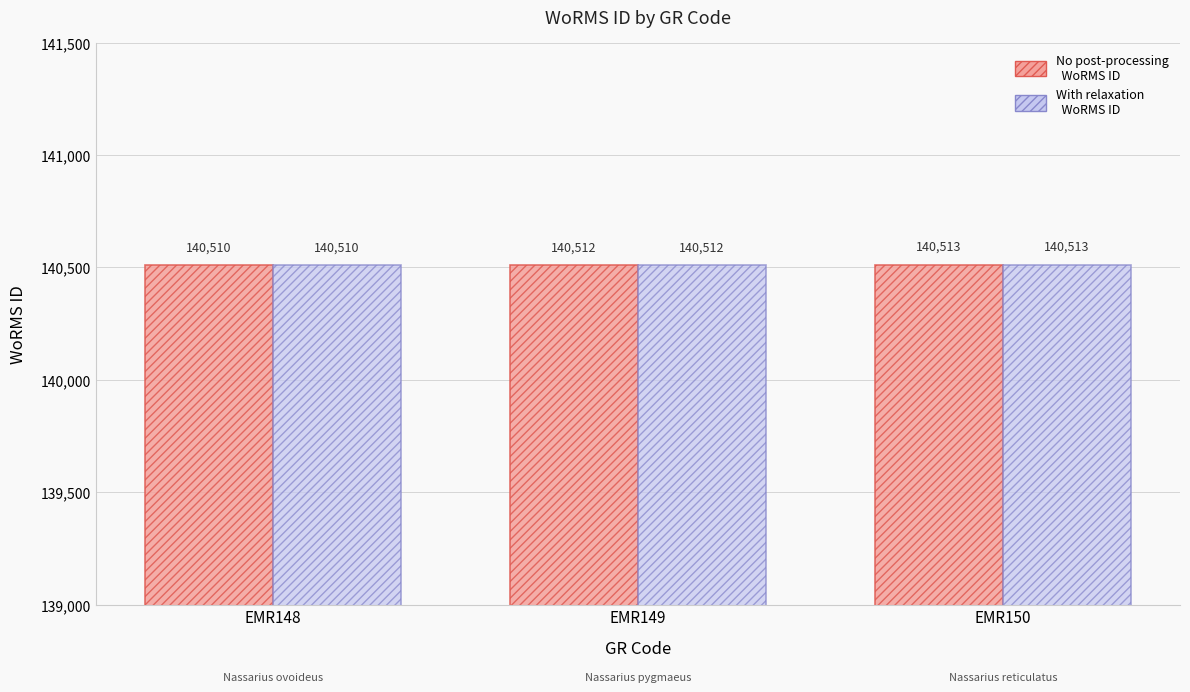

What is the total value across all series at EMR148?

281020